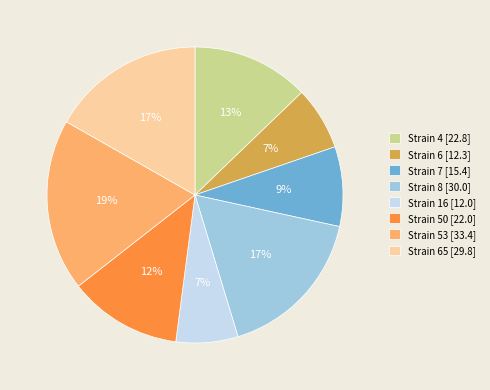

How many segments does this pie chart have?

8